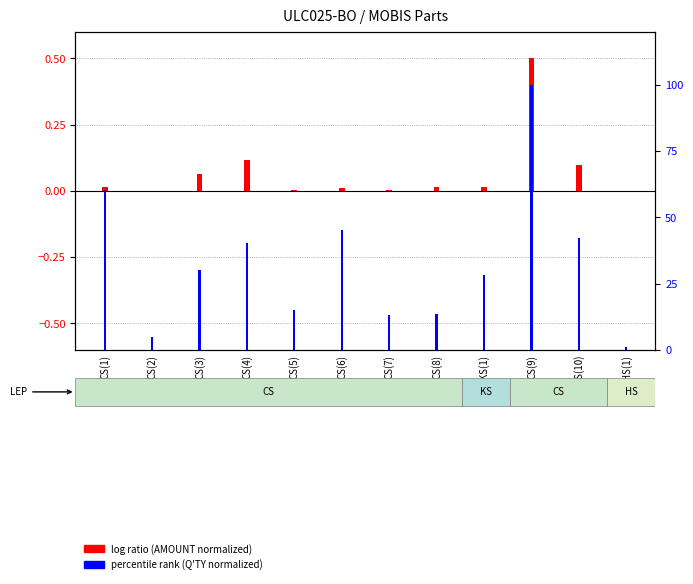

At which label does percentile rank (Q'TY normalized) first exceed 30?

CS(1)